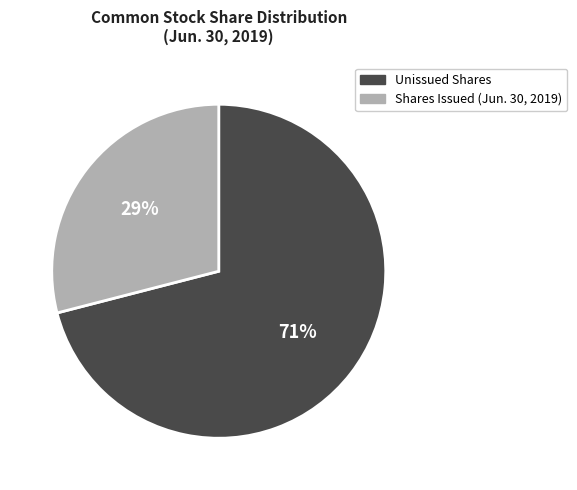

Is there any slice that represents more than half of the pie?

Yes